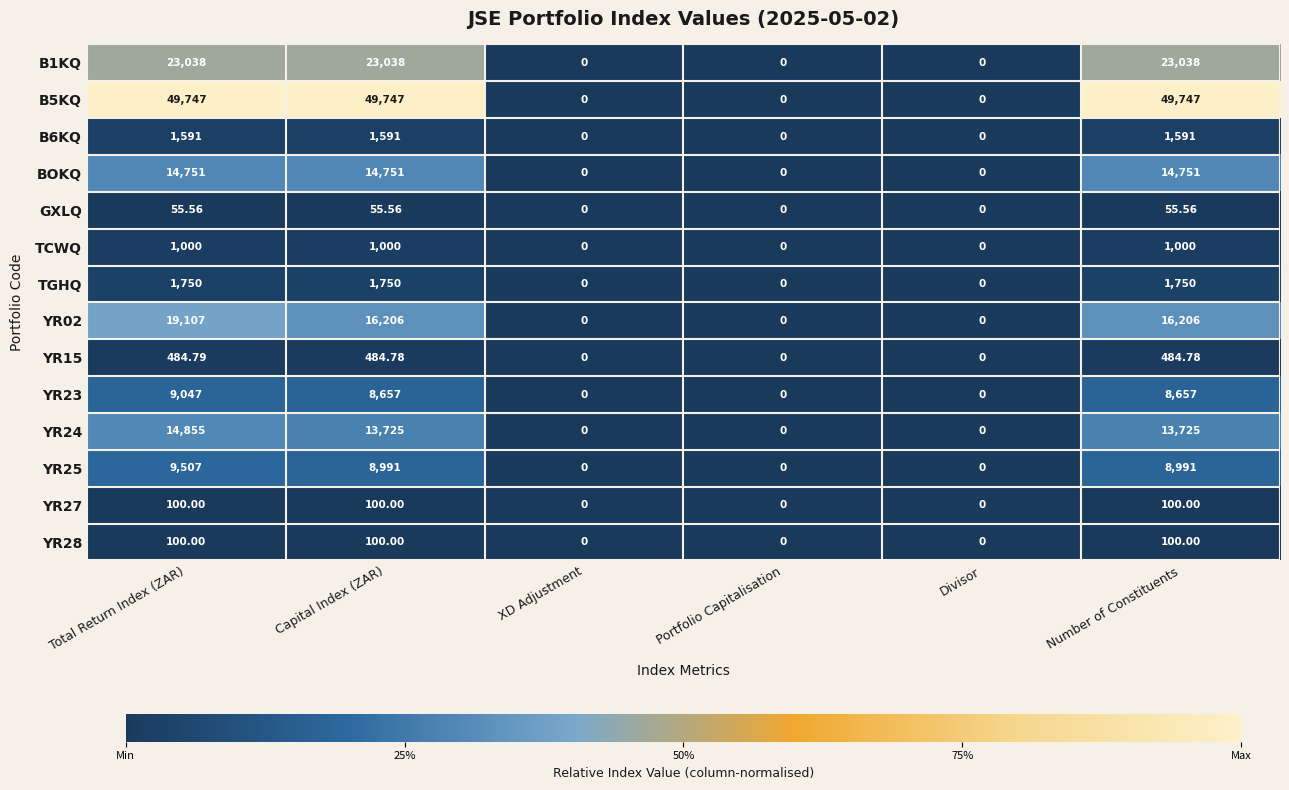

What is the total value across all series at Total Return Index (ZAR)?

145133.4